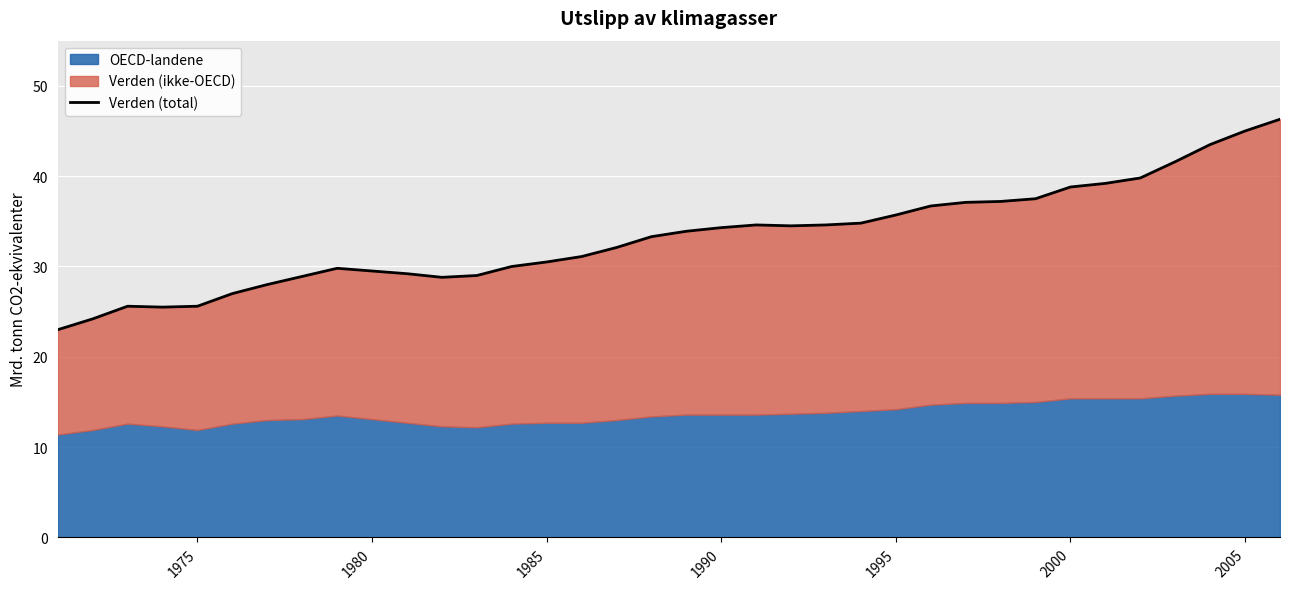

What is the change in value from 26 to 35?

+9.2